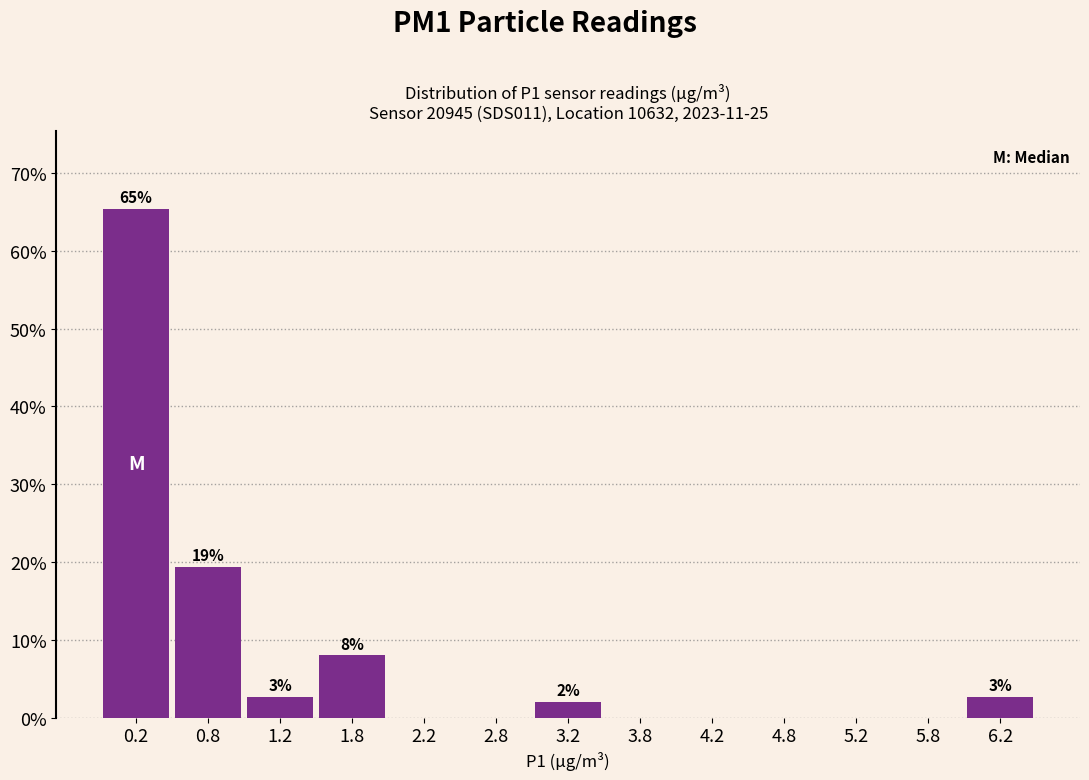

Which range on the x-axis has the tallest bar?

0.0 to 0.5